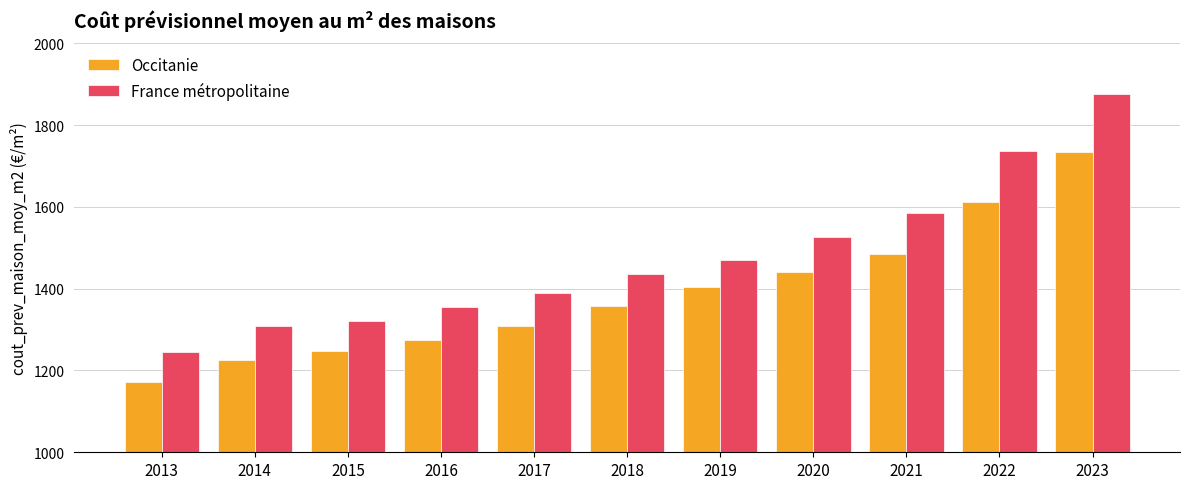

What is the value of the Occitanie bar at the 1st from the left?

1171